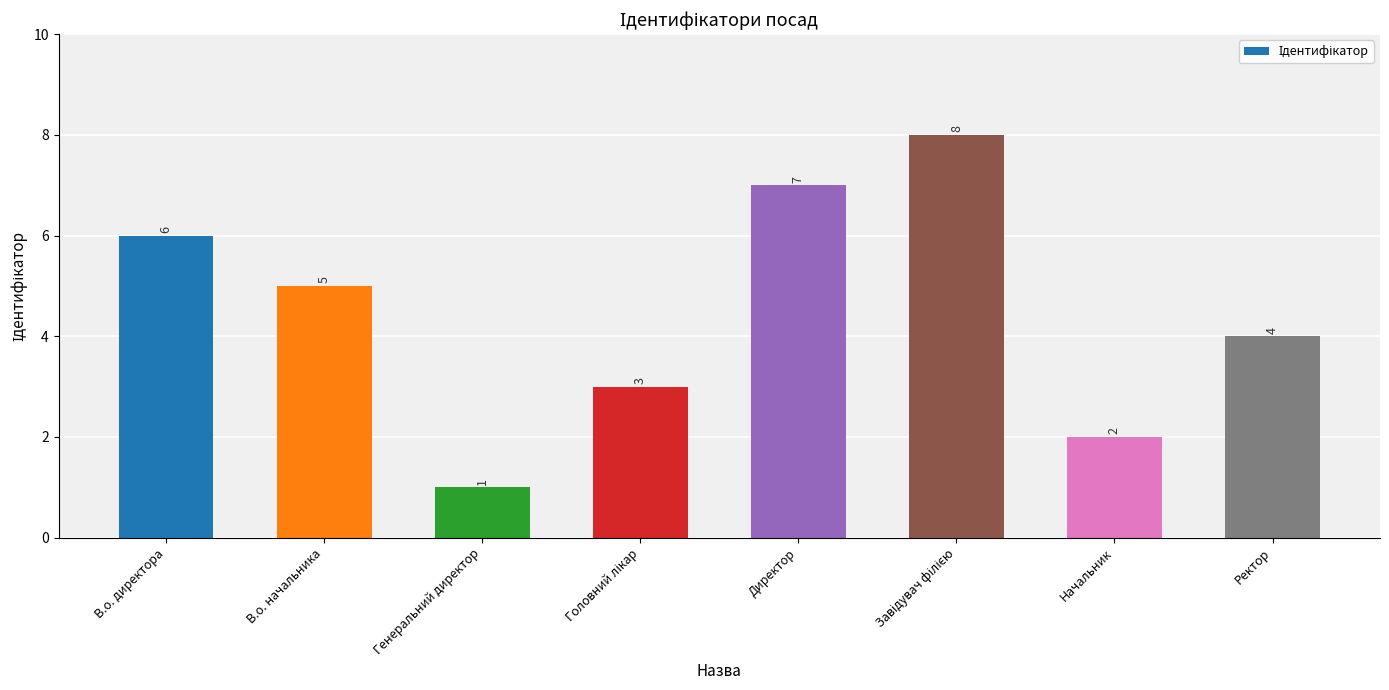

What is the difference between the maximum and minimum values?

7